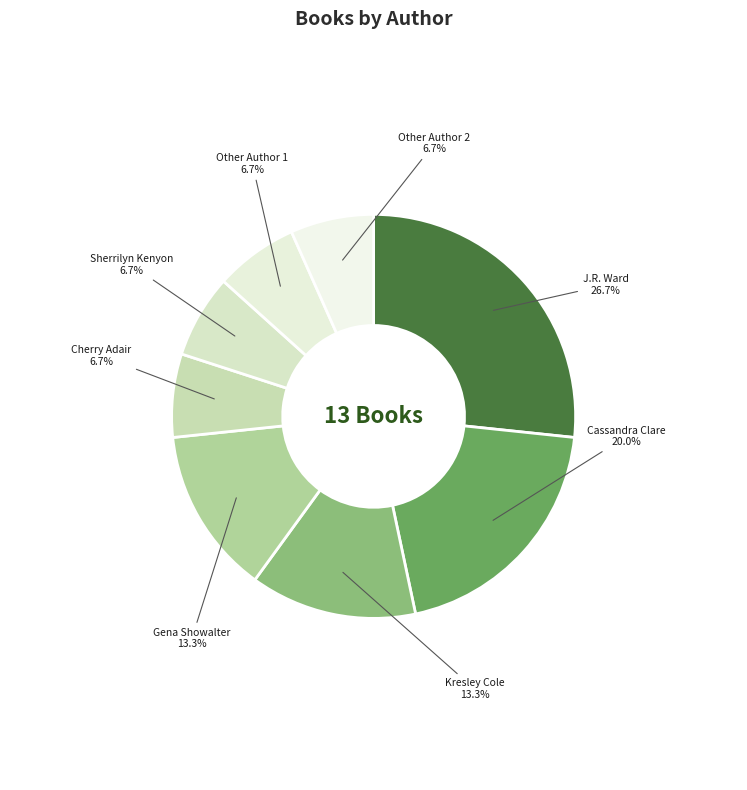

How many slices are in this pie chart?

8